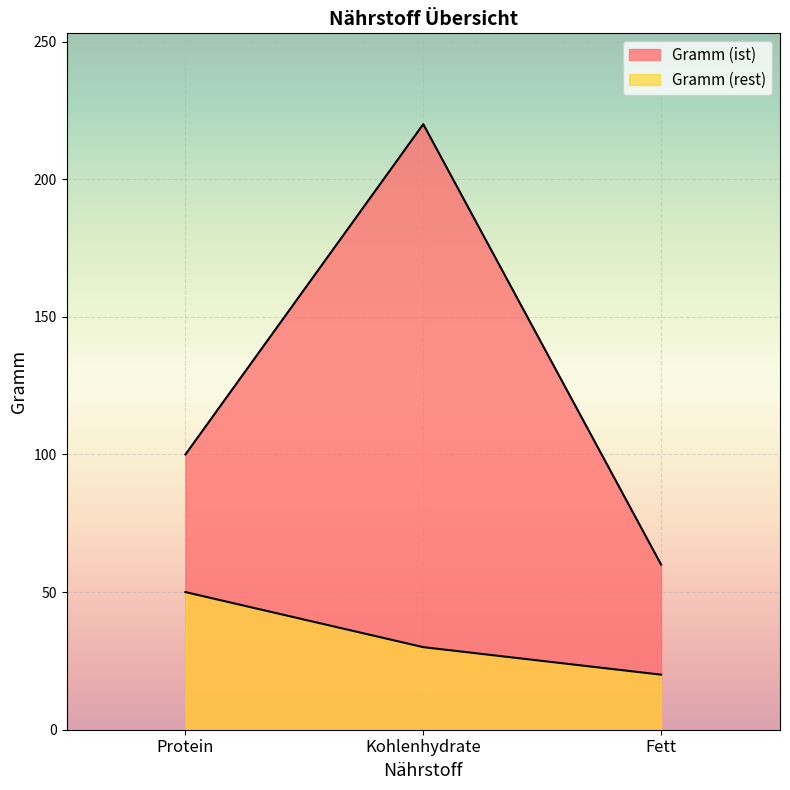

At which label does Gramm (ist) first exceed 100?

Kohlenhydrate